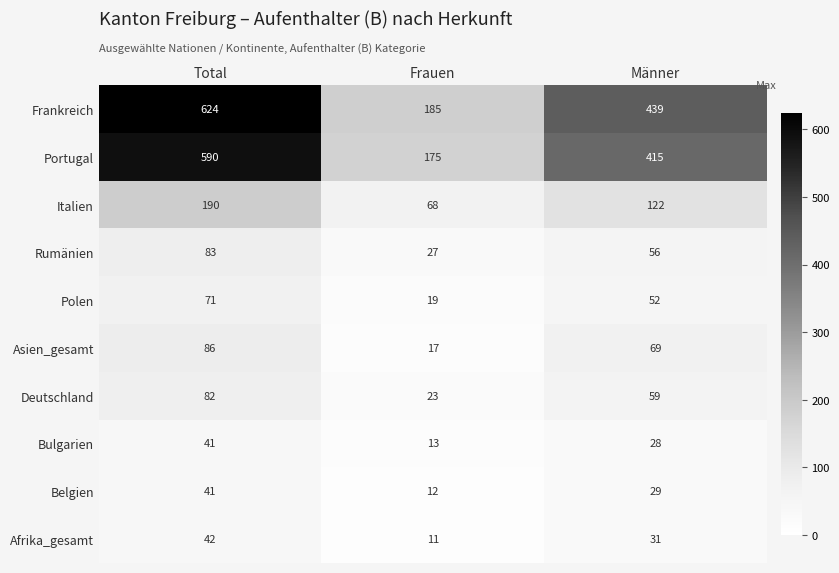

Which series has the largest total across all categories?

Frankreich